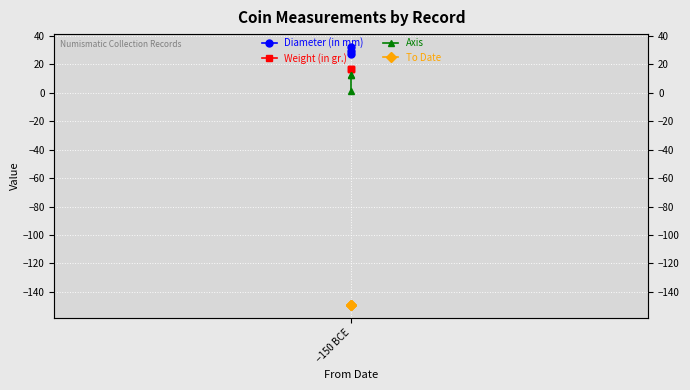

What is the average value of the To Date series?

-149.0